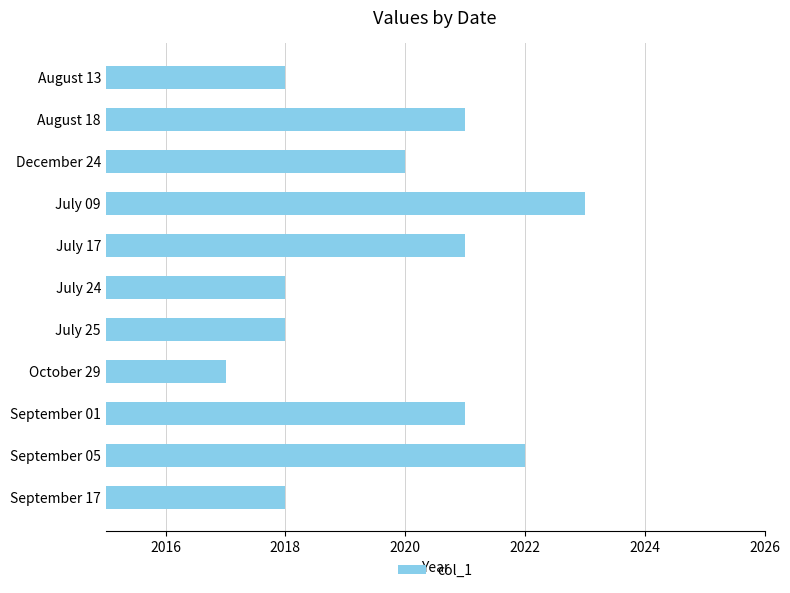

Between August 18 and December 24, which is larger?

August 18